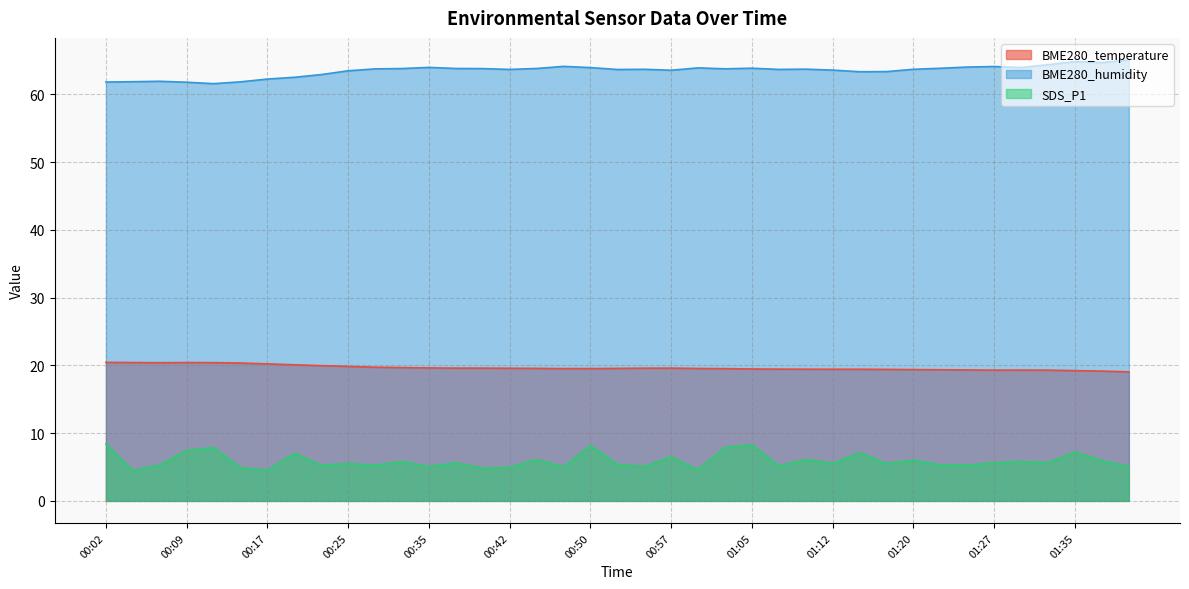

True or false: BME280_temperature has more than 2 interior local peaks.

True